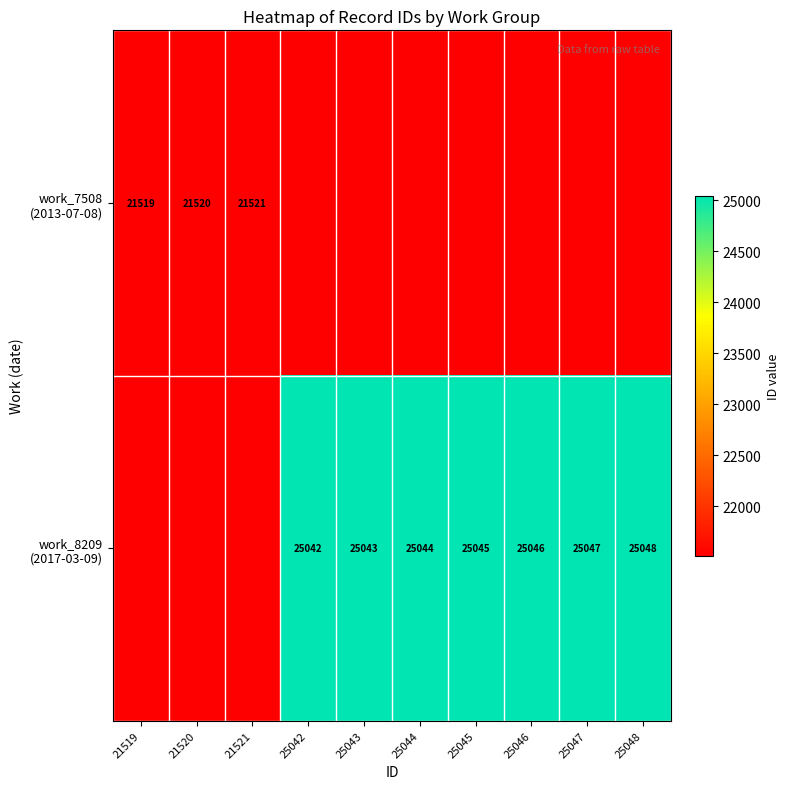

List the series in order of their overall mean, lowest first.

work_7508 (2013-07-08), work_8209 (2017-03-09)